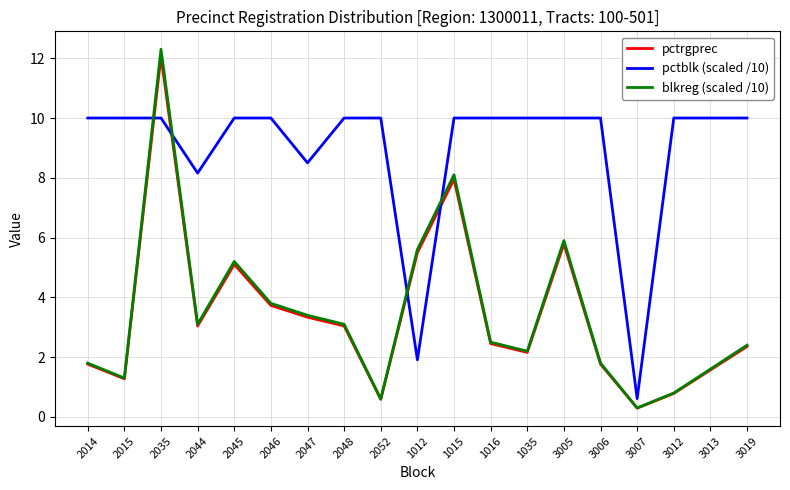

What is the lowest value of the pctrgprec series?

0.3